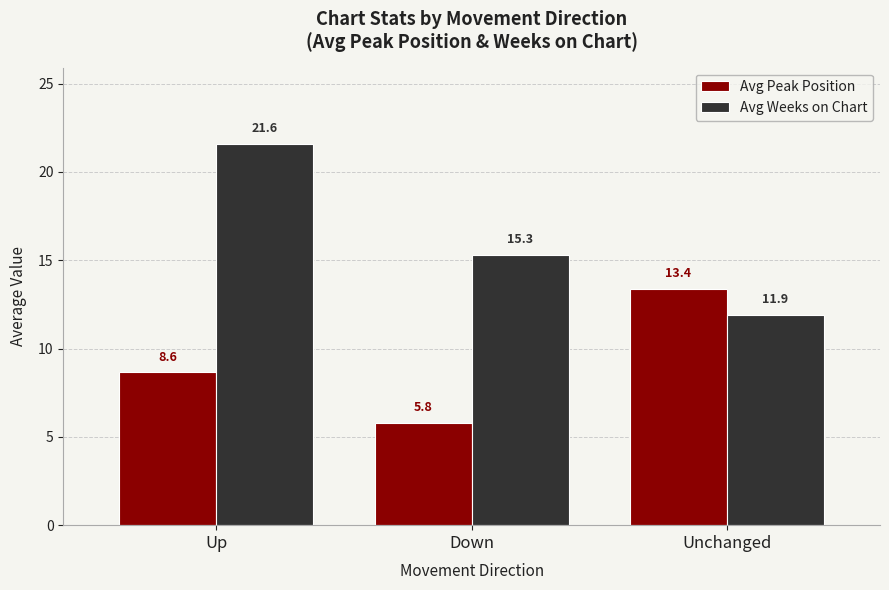

What is the sum of the Avg Weeks on Chart values at Up and Down?

36.9